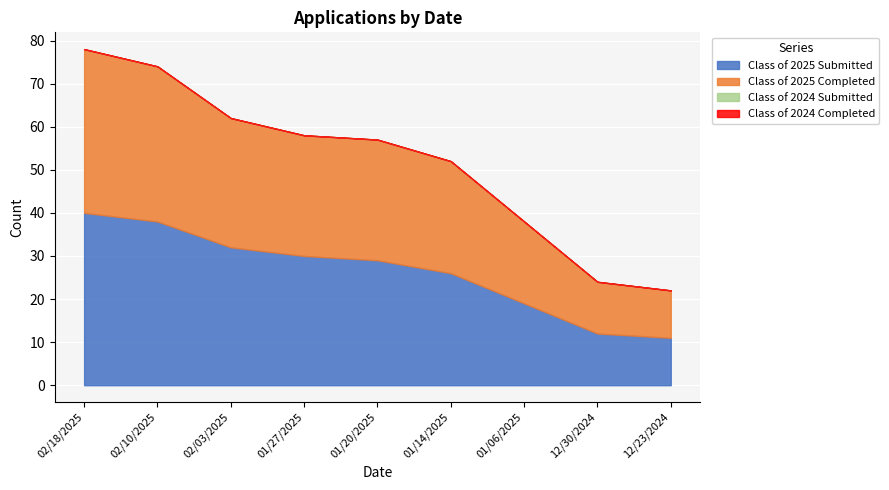

Reading left to right, list all the values displayed in this chart.

Class of 2025 Submitted: 40	38	32	30	29	26	19	12	11
Class of 2025 Completed: 38	36	30	28	28	26	19	12	11
Class of 2024 Submitted: 0	0	0	0	0	0	0	0	0
Class of 2024 Completed: 0	0	0	0	0	0	0	0	0